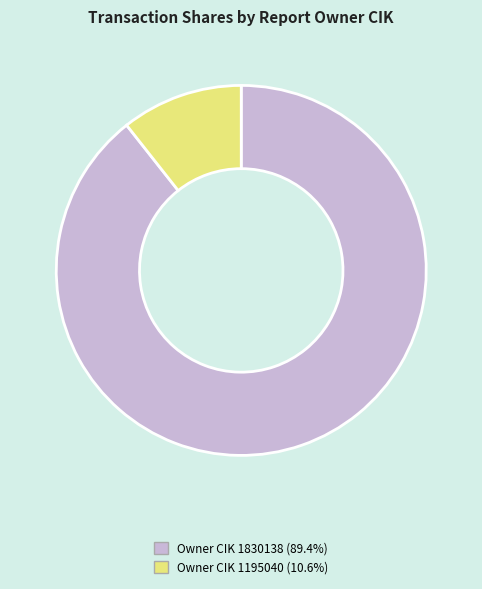

Is the sum of Owner CIK 1830138 (89.4%) and Owner CIK 1195040 (10.6%) greater than half?

Yes